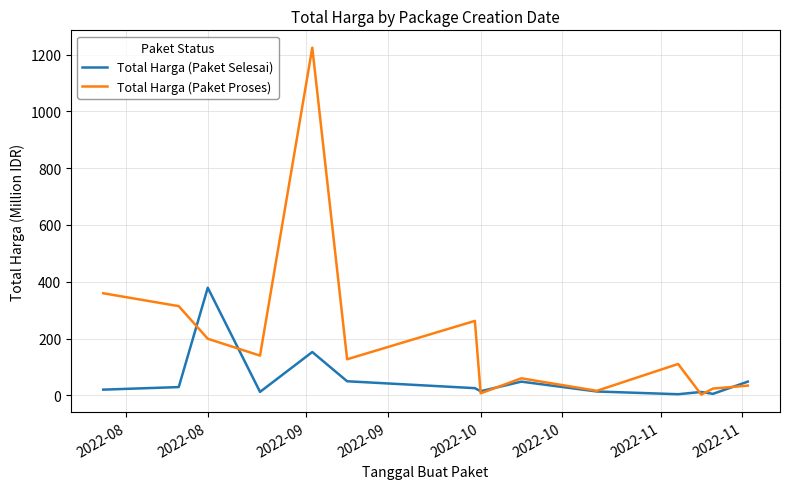

Which series has the largest total across all categories?

Total Harga (Paket Proses)